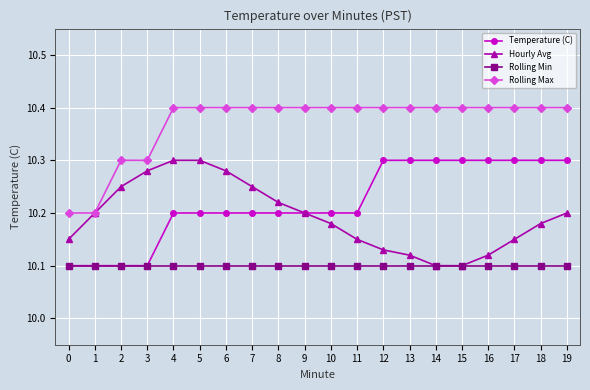

Is this an area chart (filled region under the line)?

No